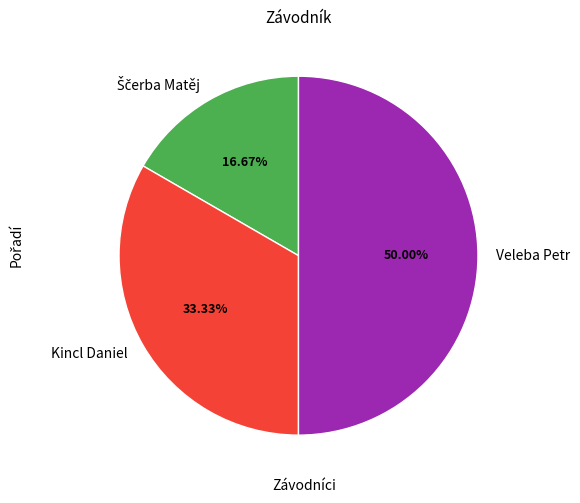

Approximately how many times larger is the value at Veleba Petr compared to Kincl Daniel?

1.5